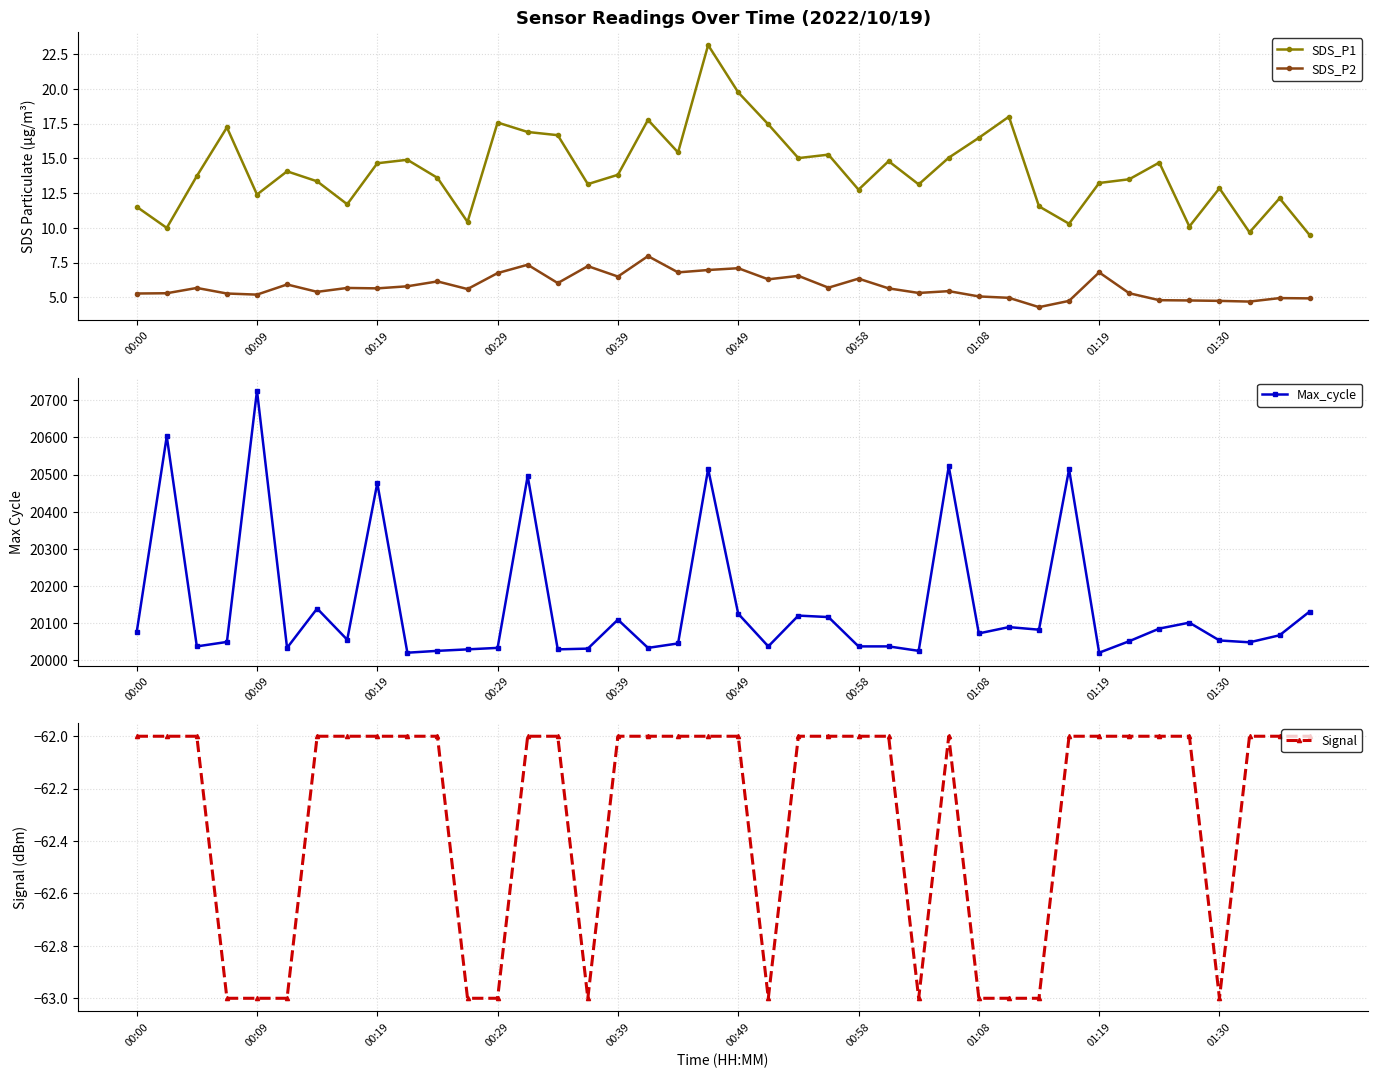

Is it true that SDS_P1 equals 14.7 at 34?

True